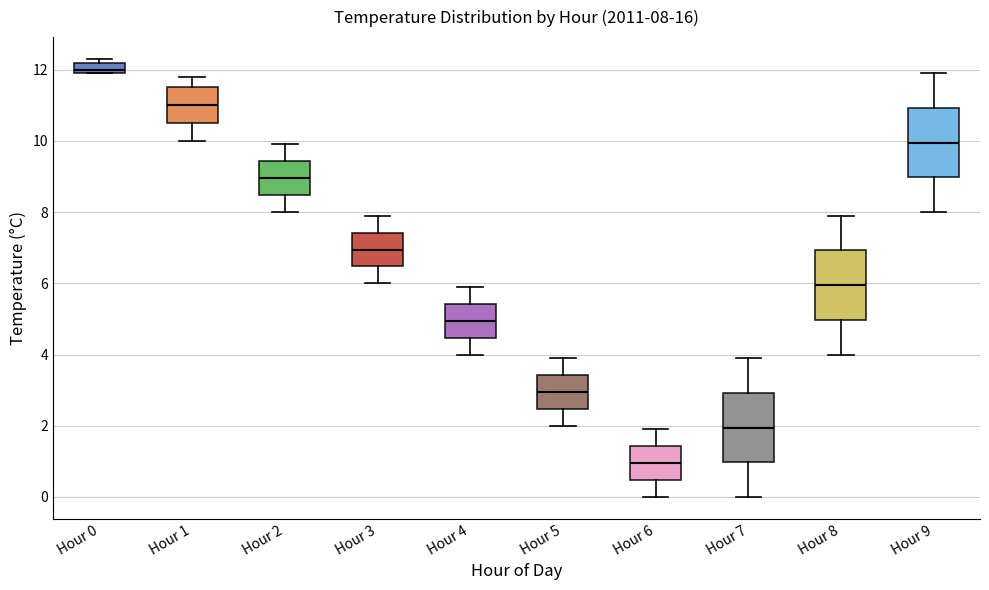

Which box has the highest median line?

Hour 0